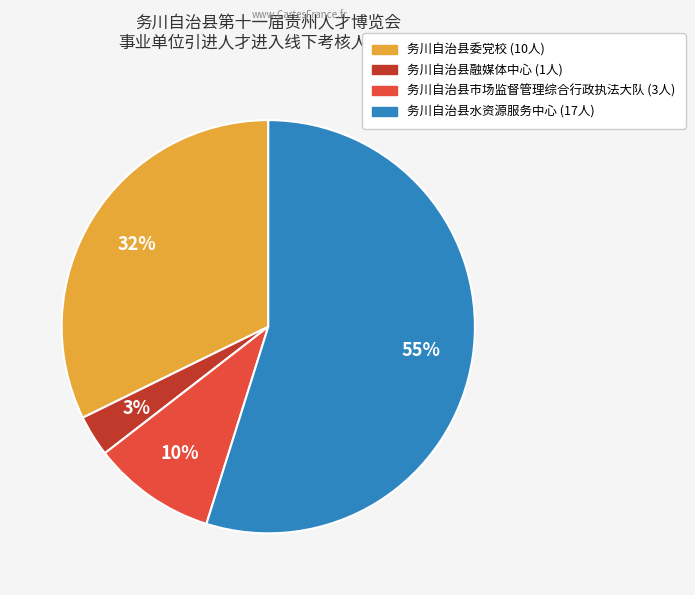

Rank the categories by value from lowest to highest.

务川自治县融媒体中心, 务川自治县市场监督管理综合行政执法大队, 务川自治县委党校, 务川自治县水资源服务中心